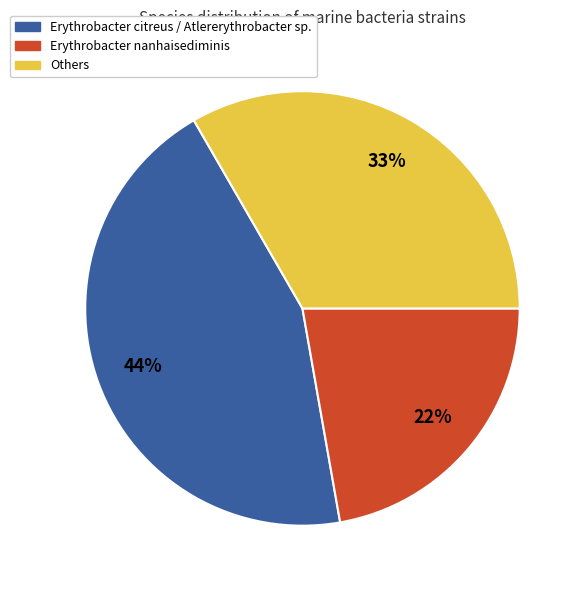

True or false: Erythrobacter citreus / Atlererythrobacter sp. accounts for 44% of the total.

True